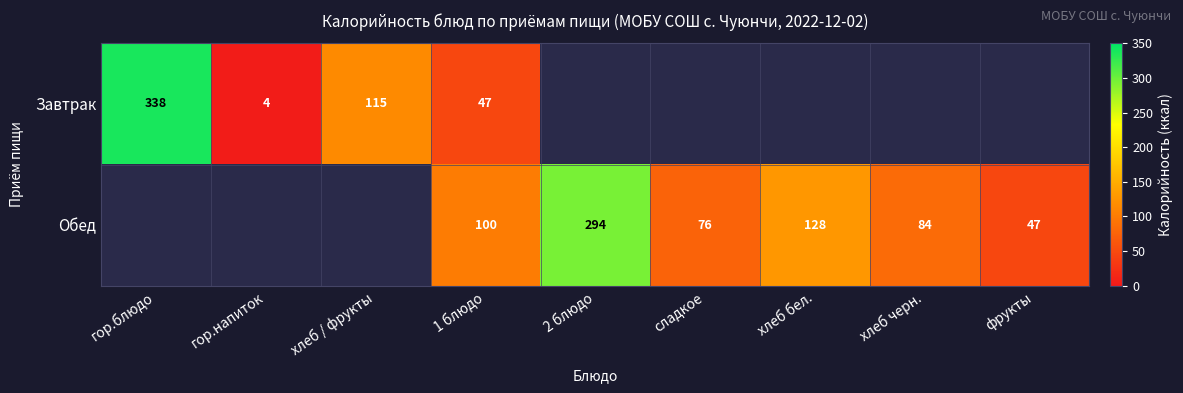

What is the sum of the Завтрак values at хлеб / фрукты and гор.блюдо?

453